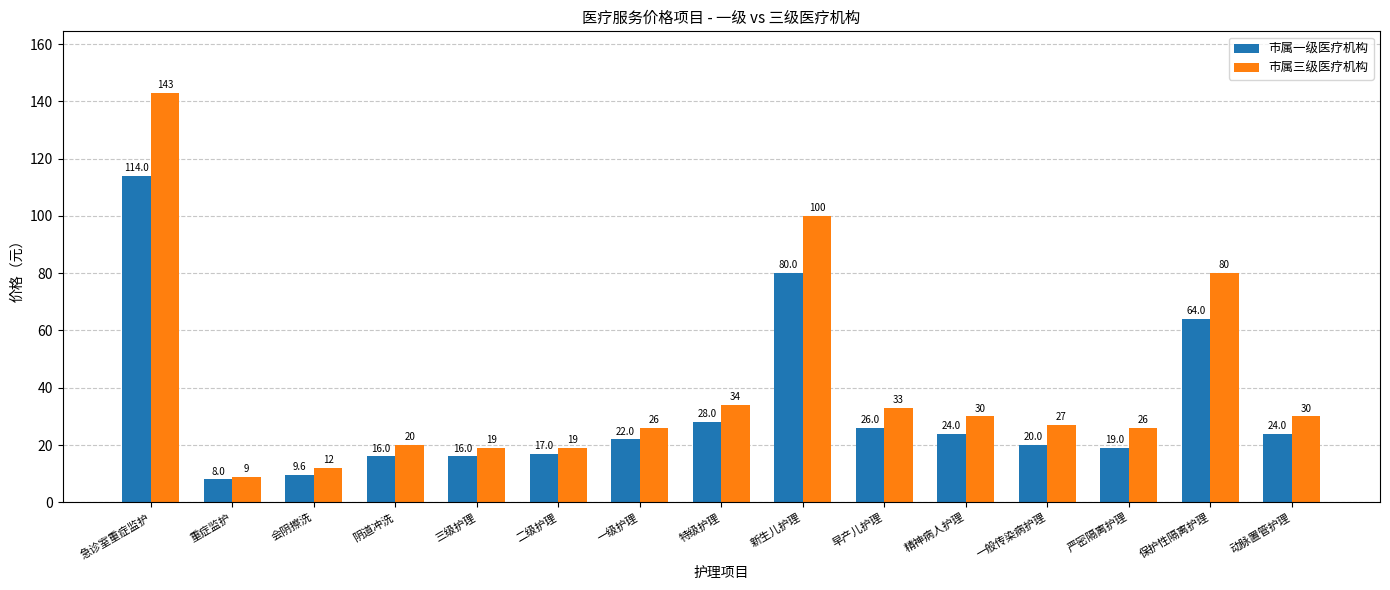

What are all the series names shown in the legend?

市属一级医疗机构, 市属三级医疗机构